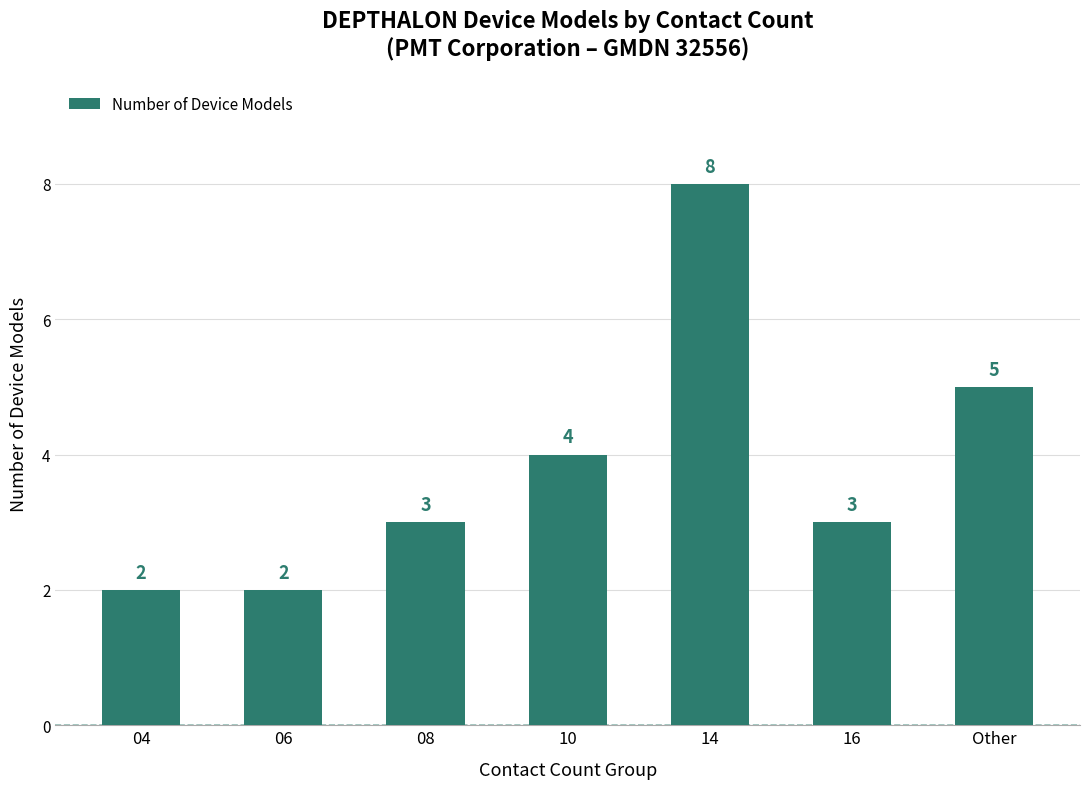

What is the greatest value displayed?

8